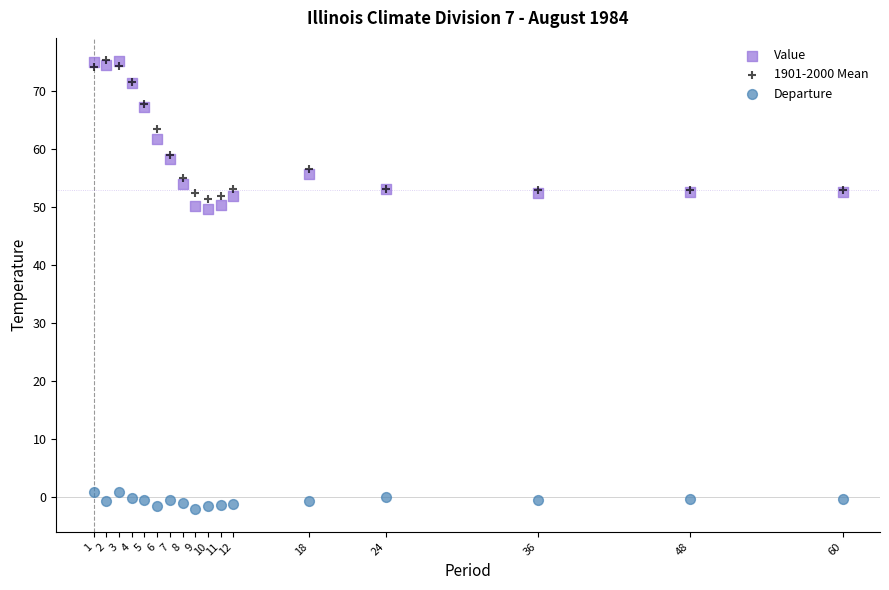

What are all the series names shown in the legend?

Value, 1901-2000 Mean, Departure